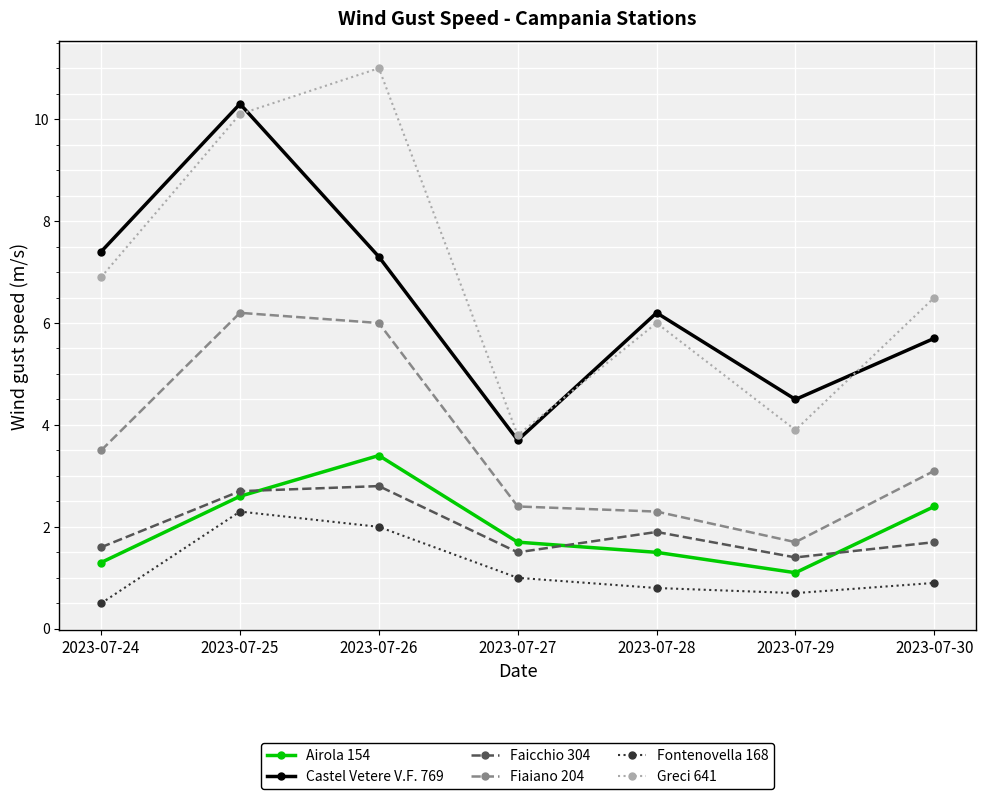

What is the difference between the Airola 154 values at 2023-07-24 and 2023-07-27?

0.4